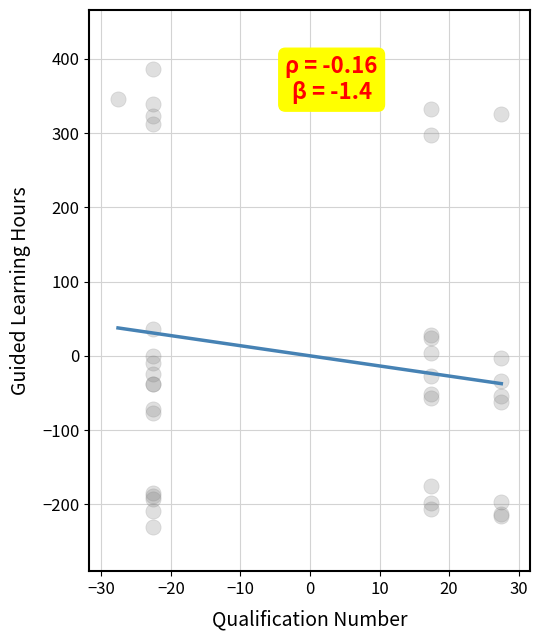

What Y value in the scatter plot is closest to 77?

35.8